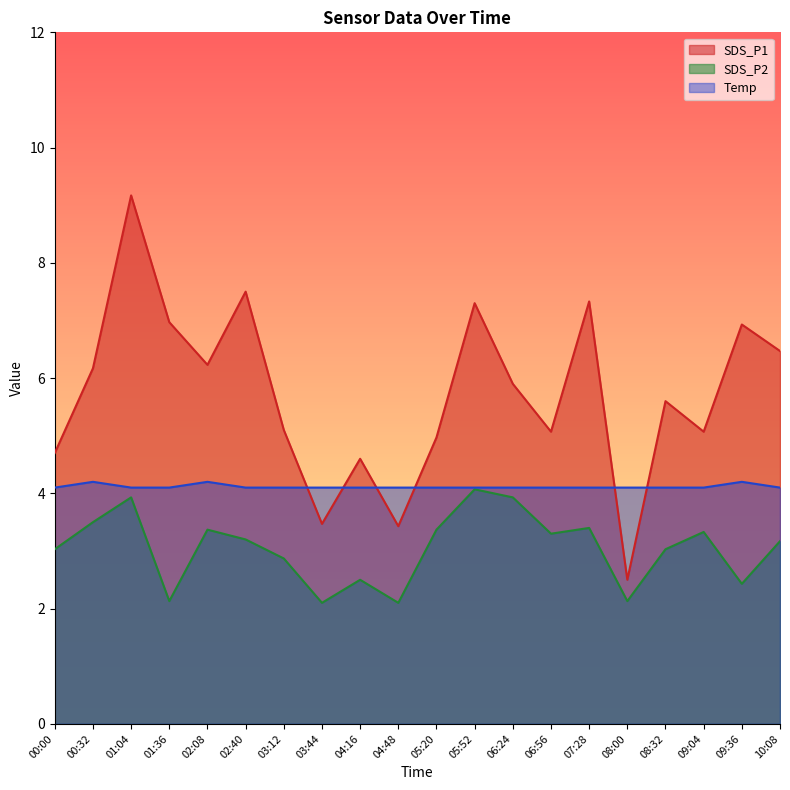

Count the number of categories in the chart.

20